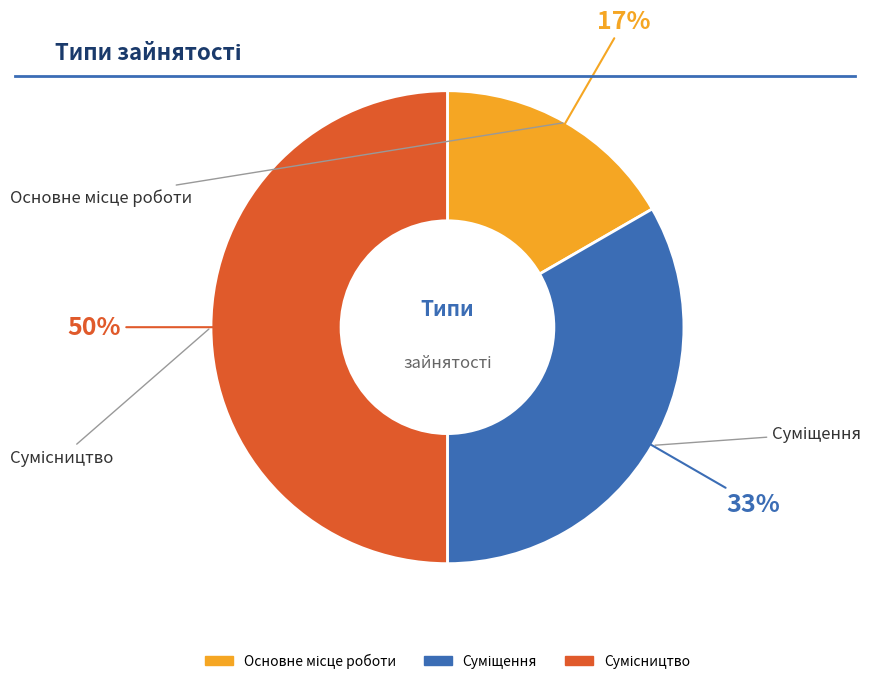

To the nearest percent, what is the difference between the largest and smallest slice percentages?

33%